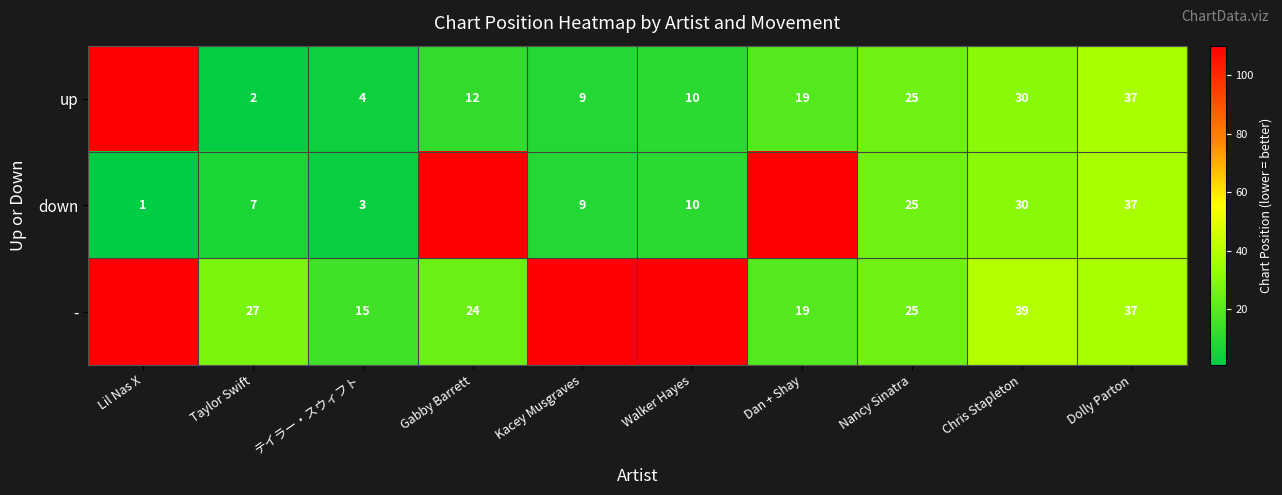

What is the sum of the down values at Walker Hayes and Nancy Sinatra?

35